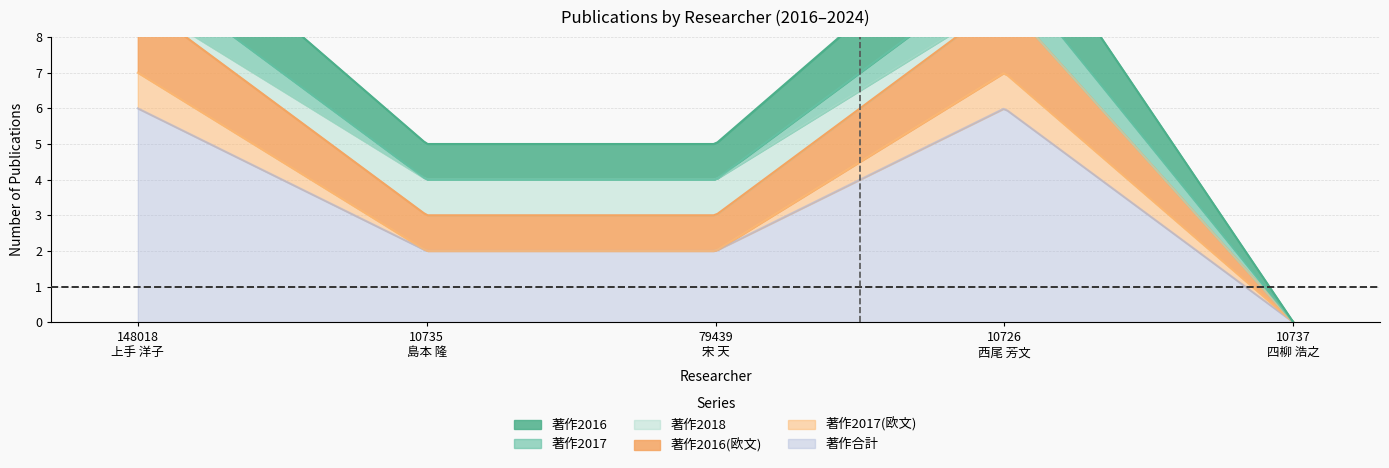

Count the number of categories in the chart.

5